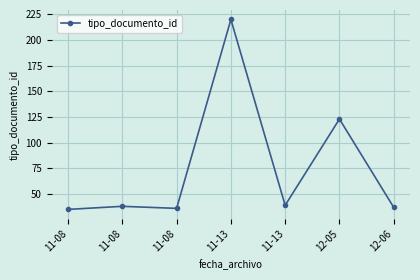

The value at 11-08 is 38. True or false?

True